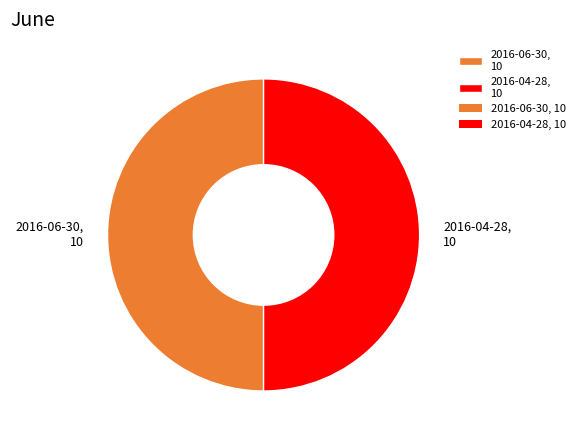

Approximately how many times larger is the value at 2016-04-28, 10 compared to 2016-06-30, 10?

1.0